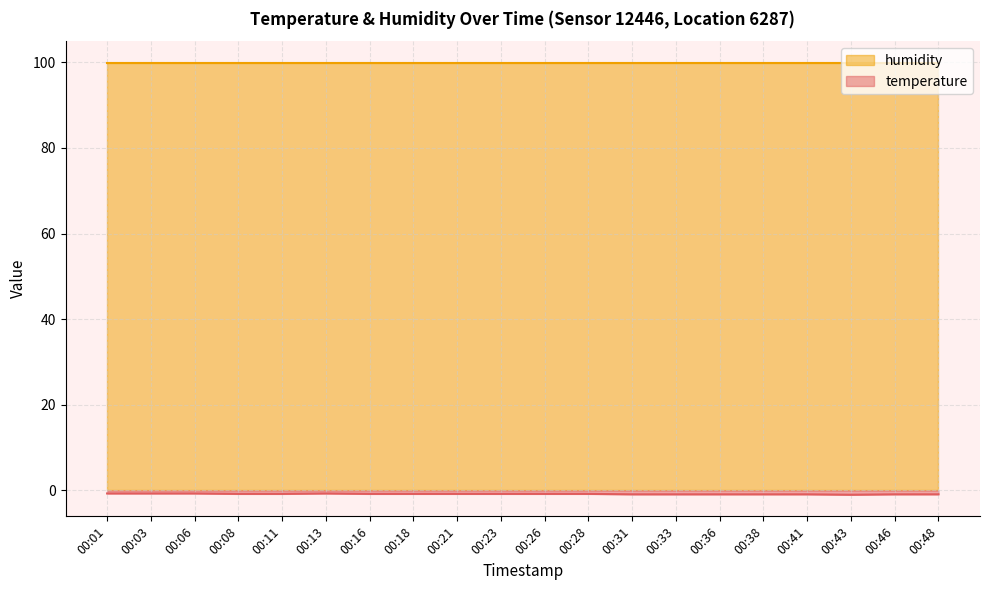

At which category does the data reach its first local valley?

00:43